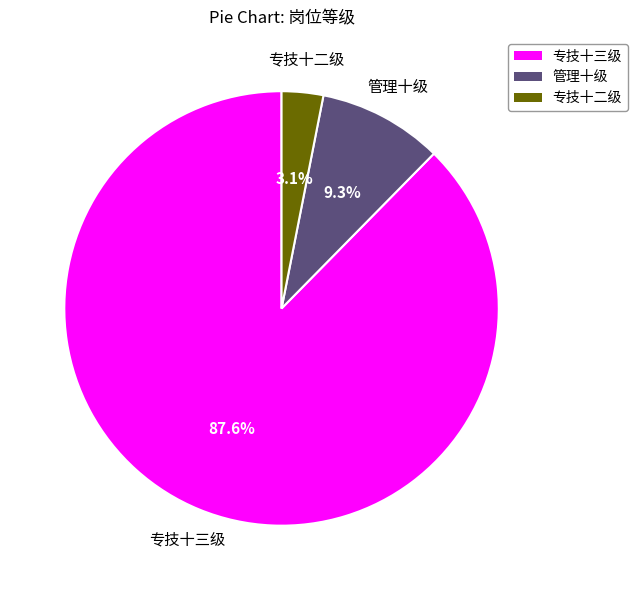

What is the largest slice in the pie chart?

专技十三级